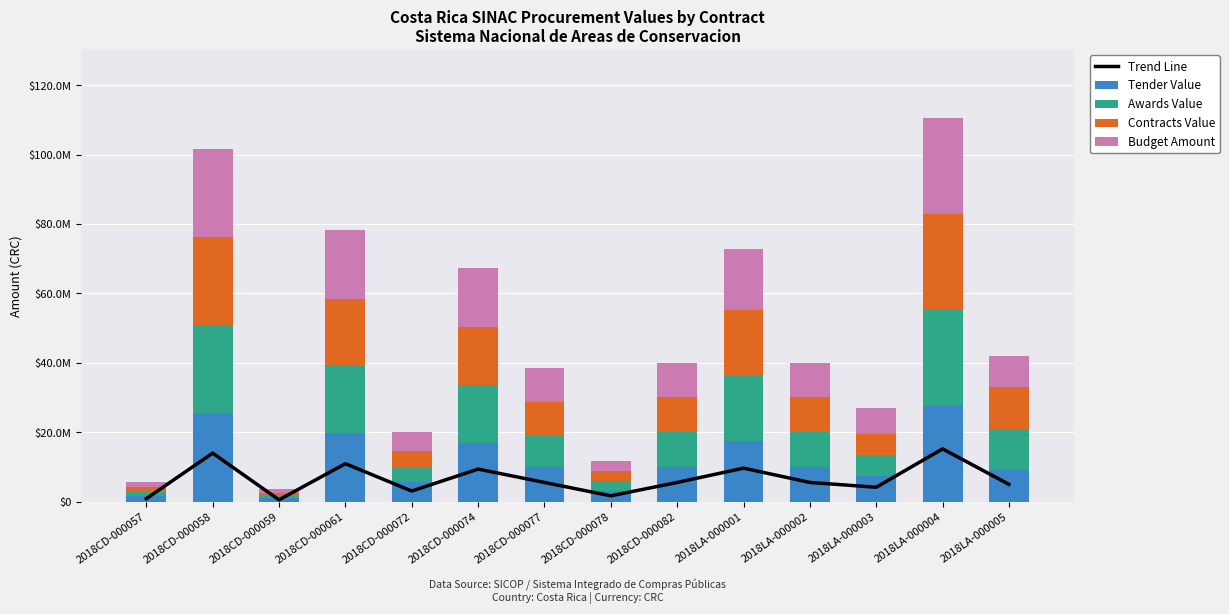

Which category has the lowest value across all series?

2018CD-000059